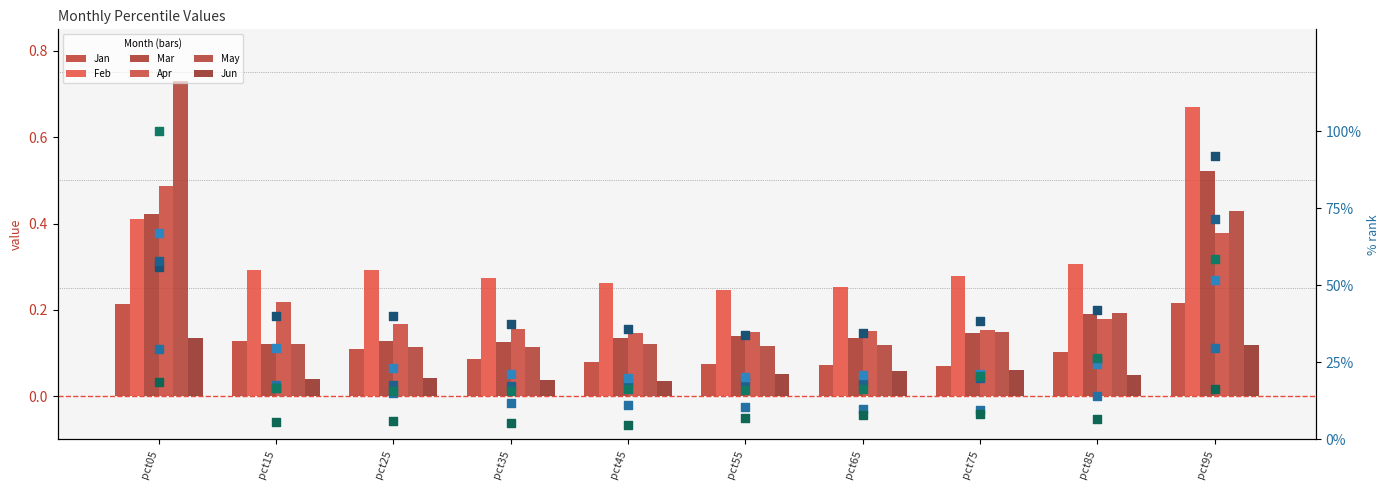

Which series contains the highest Y value?

Jun